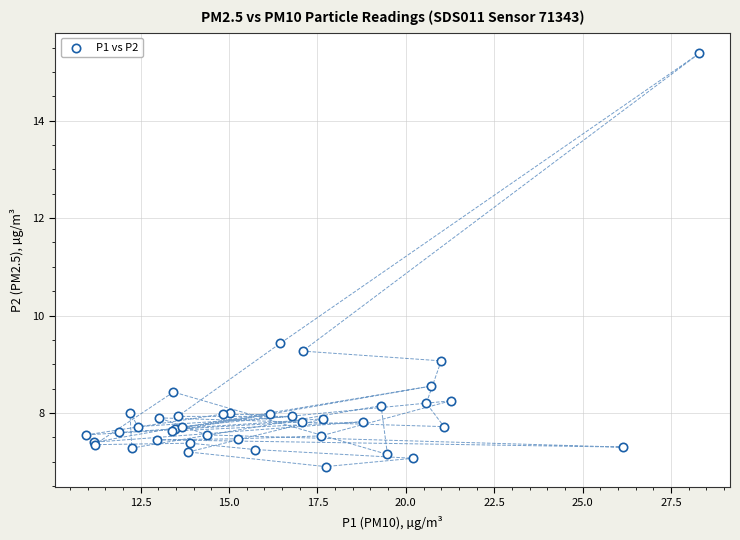

What Y value in the scatter plot is closest to 11?

9.4